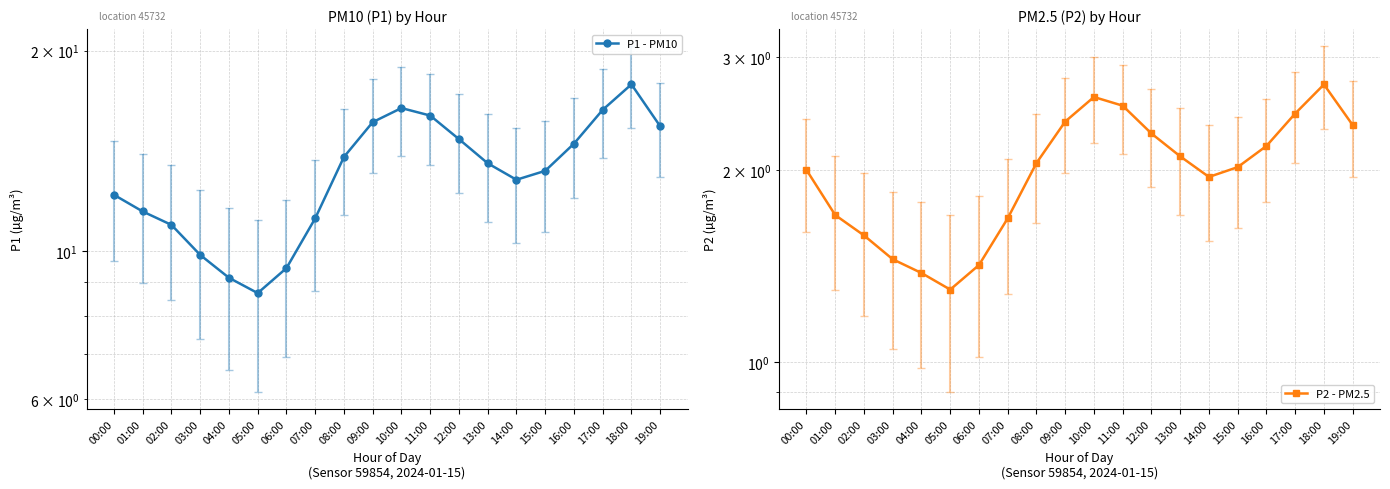

True or false: P1 - PM10 has a value of 13.2 at 15:00.

True